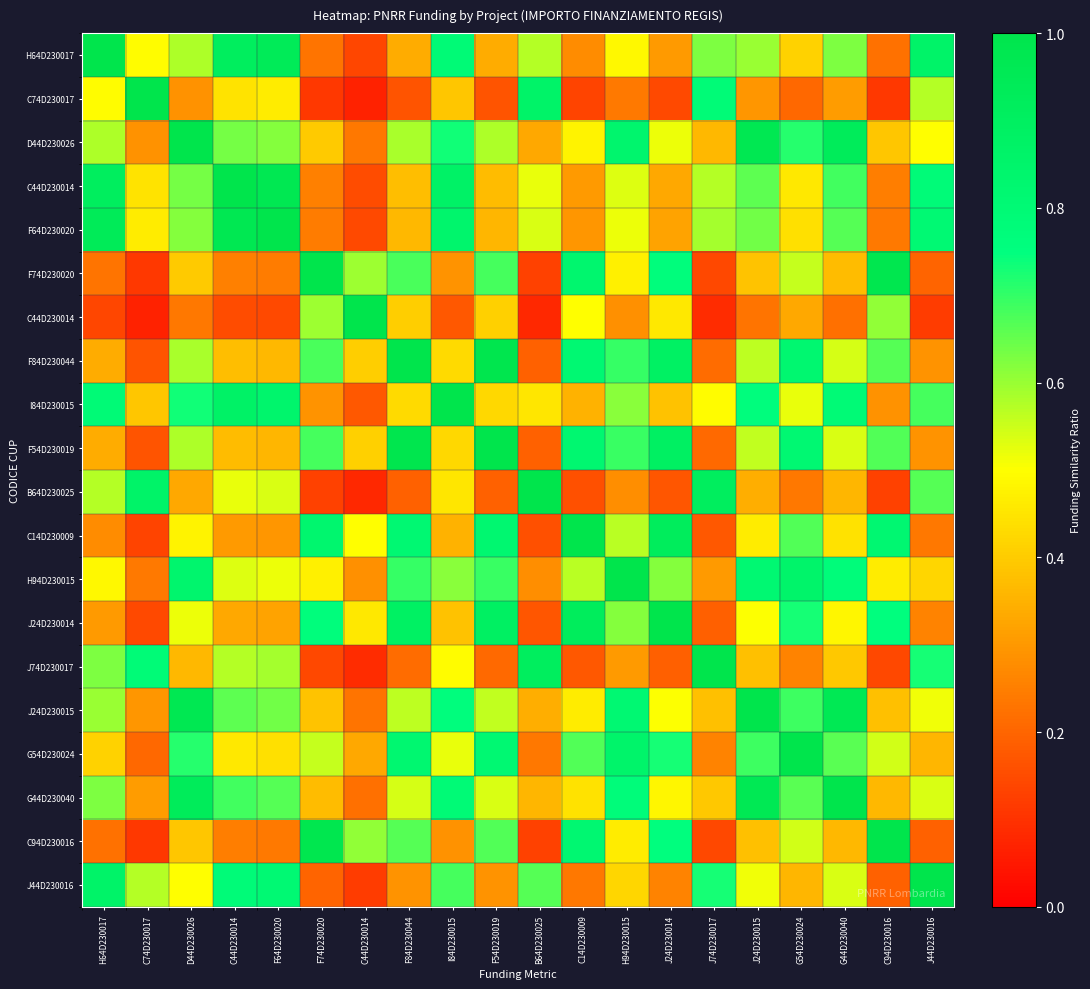

How many distinct data groups are displayed?

20